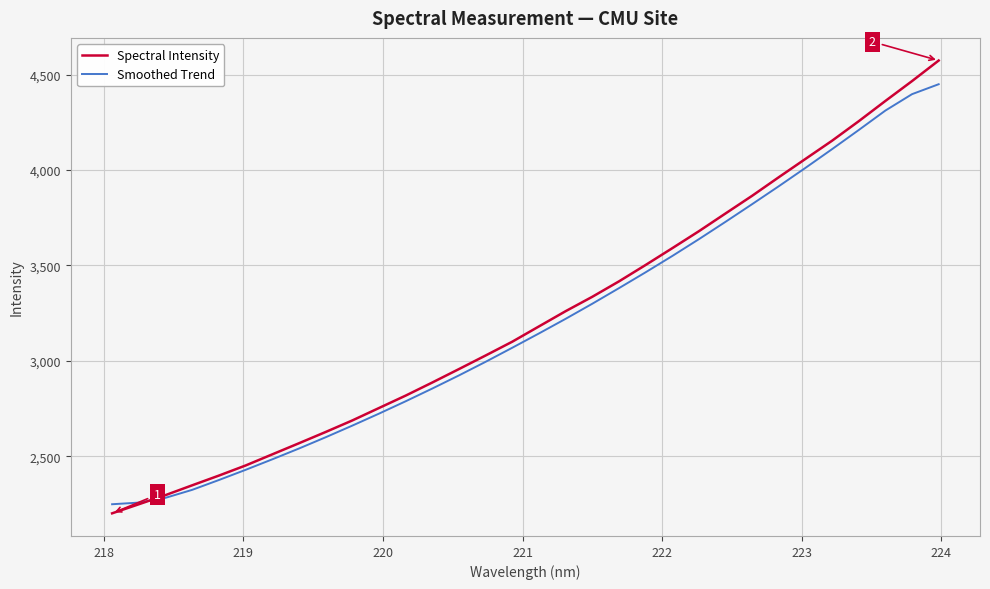

True or false: Spectral Intensity and Smoothed Trend intersect in this chart.

True